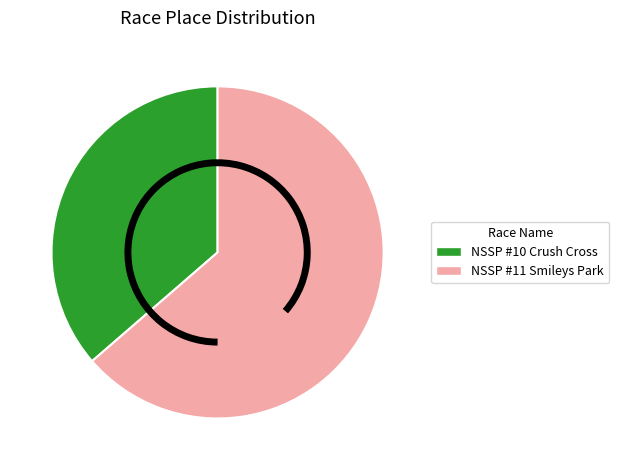

The NSSP #11 Smileys Park slice represents 64% of the pie. True or false?

True